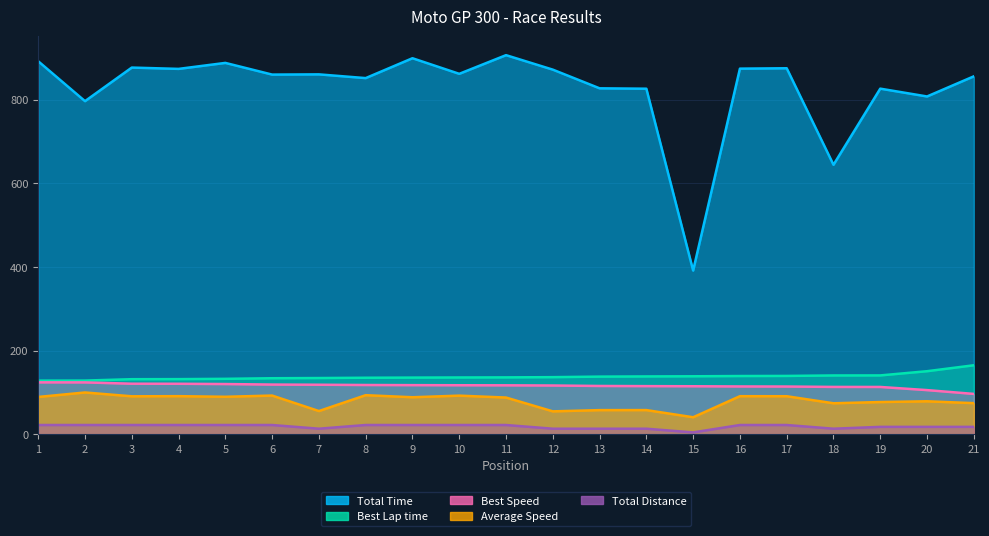

What is the smallest value displayed?

4.4